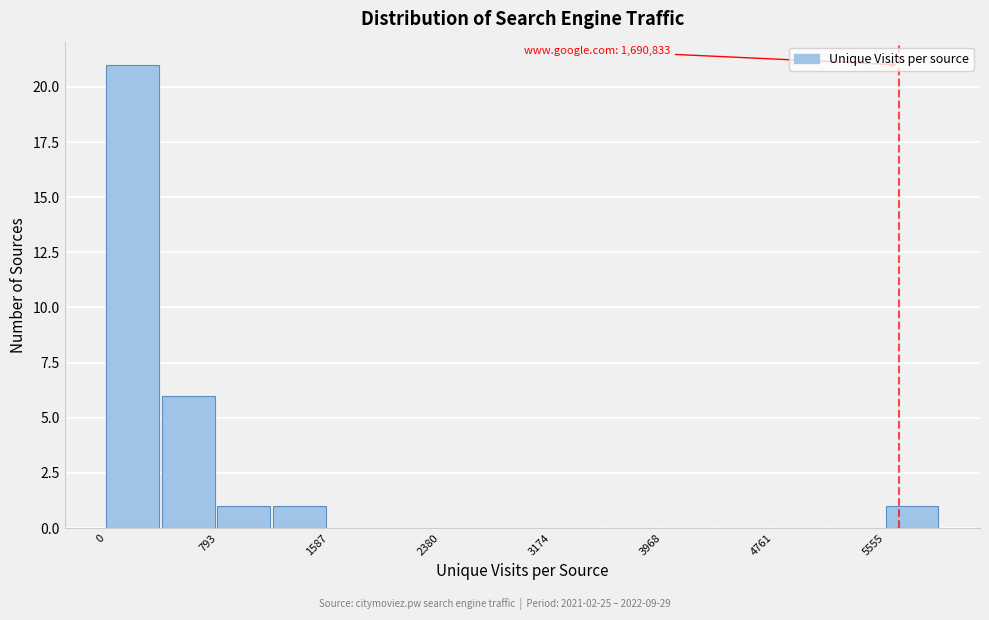

Read against the x-axis, roughly where is the centre of the tallest bar?

200